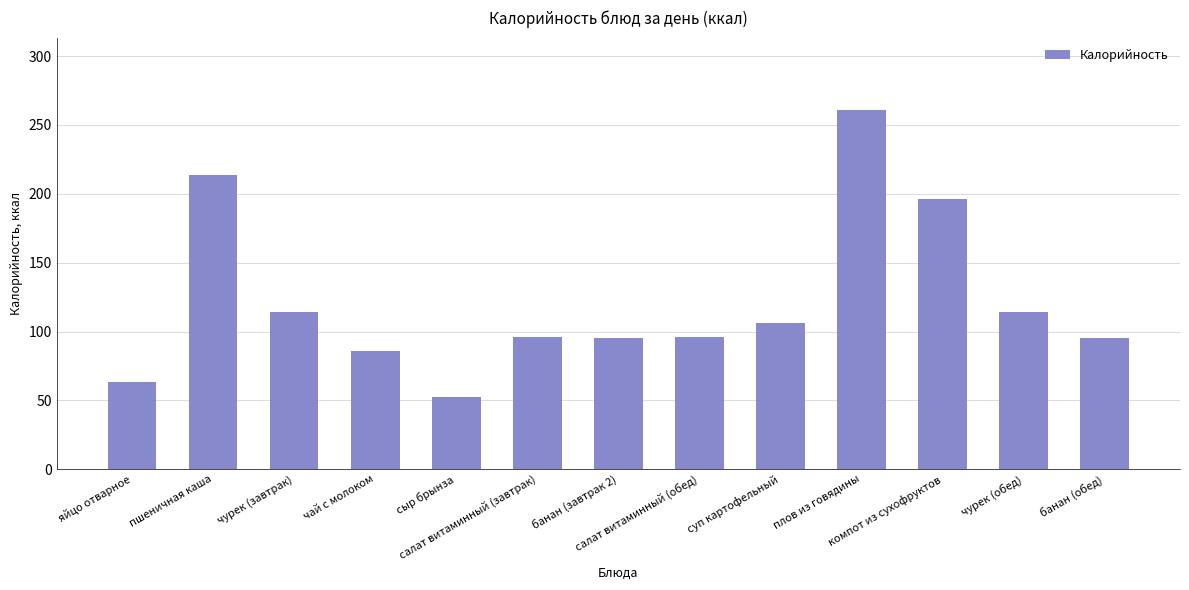

What is the ratio of the value at пшеничная каша to the value at чурек (завтрак)?

1.9